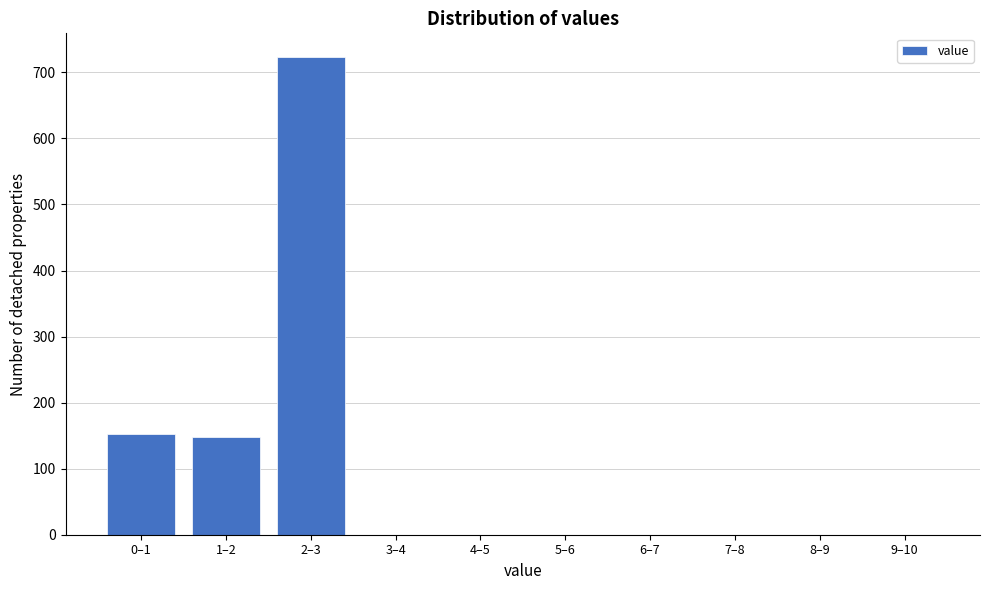

Reading left to right, list all the values displayed in this chart.

0–1=153	1–2=148	2–3=723	3–4=0	4–5=0	5–6=0	6–7=0	7–8=0	8–9=0	9–10=0